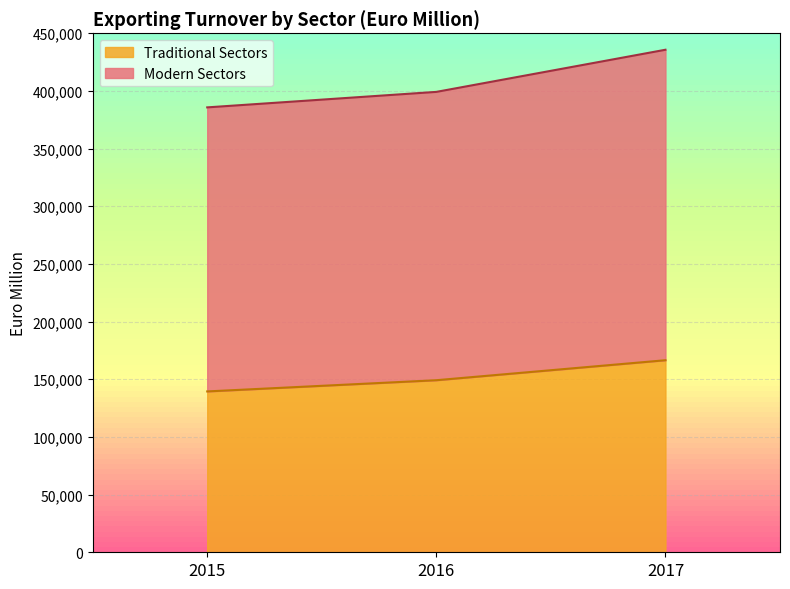

Which series has the largest total across all categories?

Modern Sectors